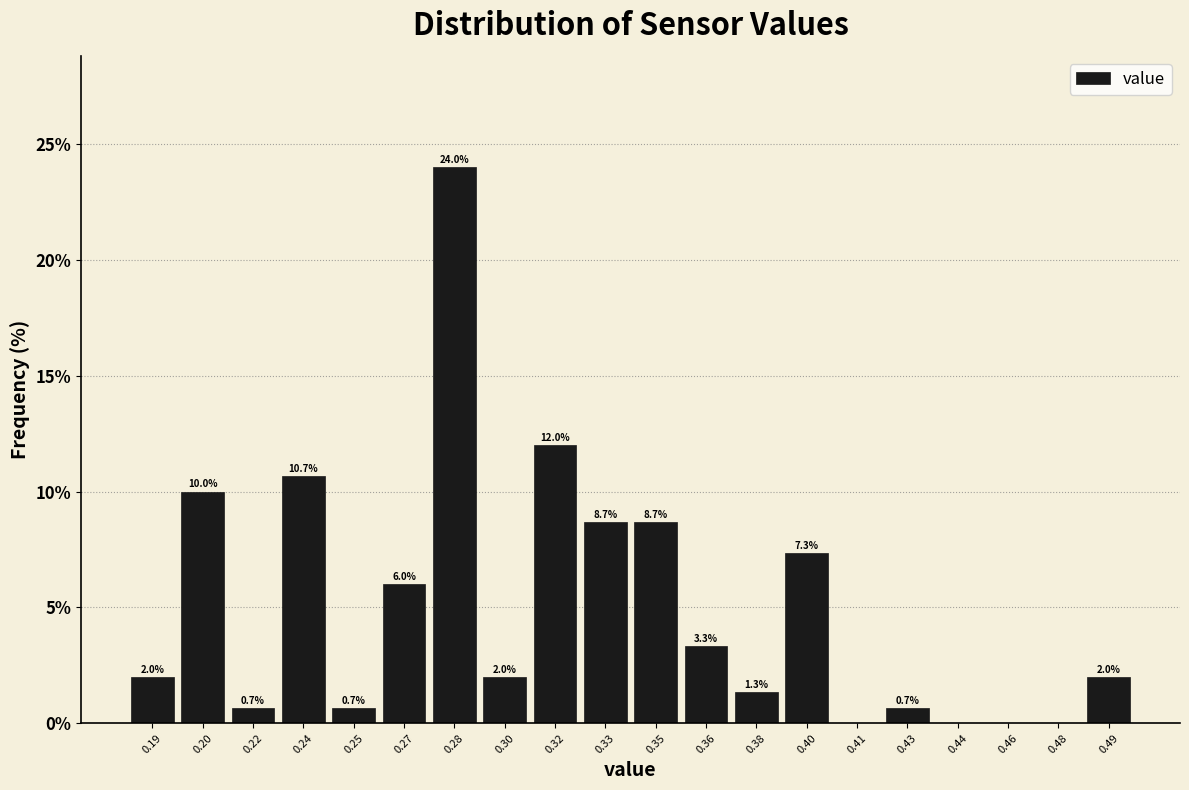

Reading right to left, list all the values displayed in this chart.

0.49=2.0	0.48=0.0	0.46=0.0	0.44=0.0	0.43=0.7	0.41=0.0	0.40=7.3	0.38=1.3	0.36=3.3	0.35=8.7	0.33=8.7	0.32=12.0	0.30=2.0	0.28=24.0	0.27=6.0	0.25=0.7	0.24=10.7	0.22=0.7	0.20=10.0	0.19=2.0